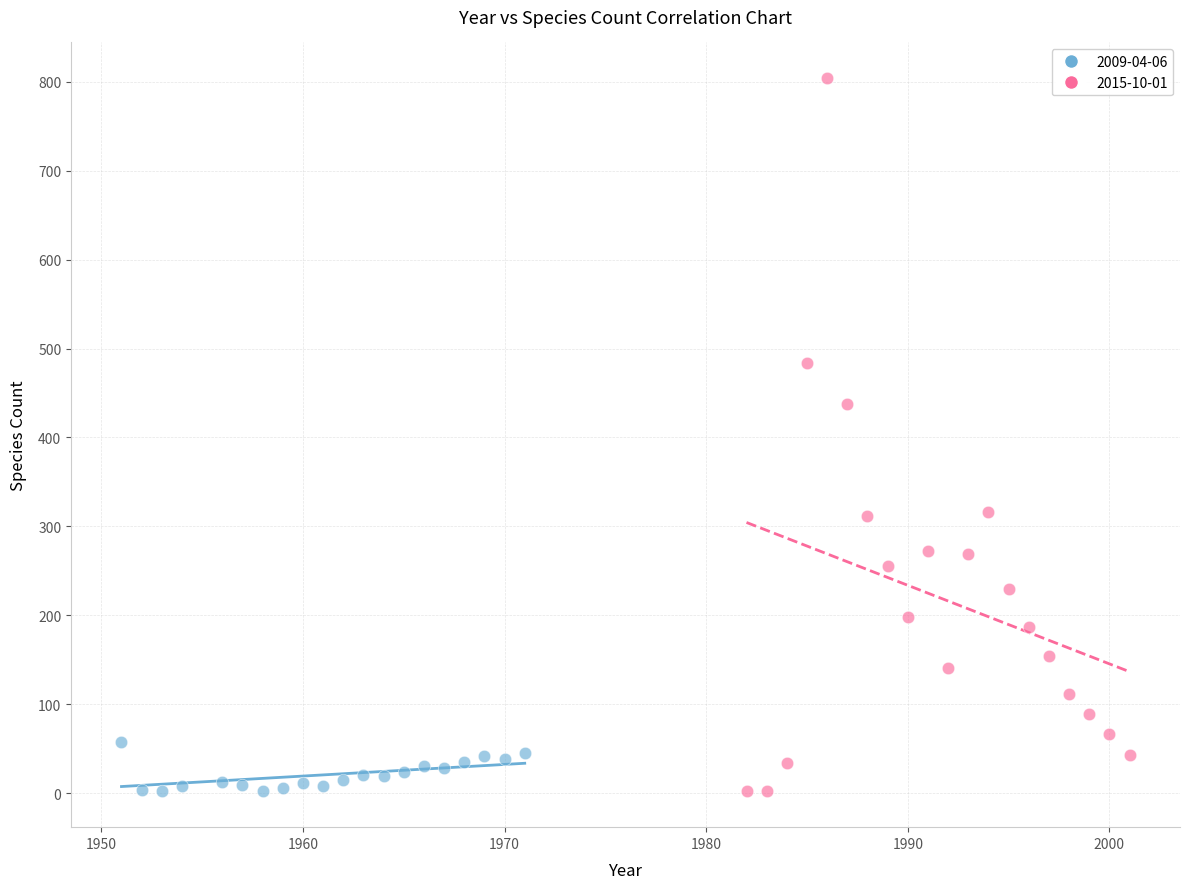

Which series has the largest Y range (max minus min)?

2015-10-01